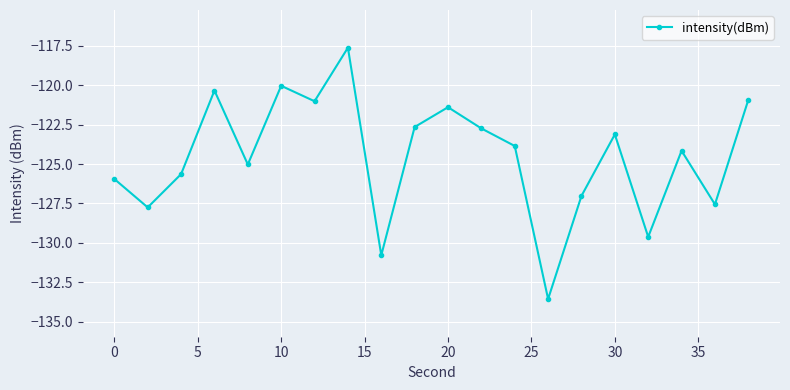

What is the difference between the maximum and minimum values?

15.9